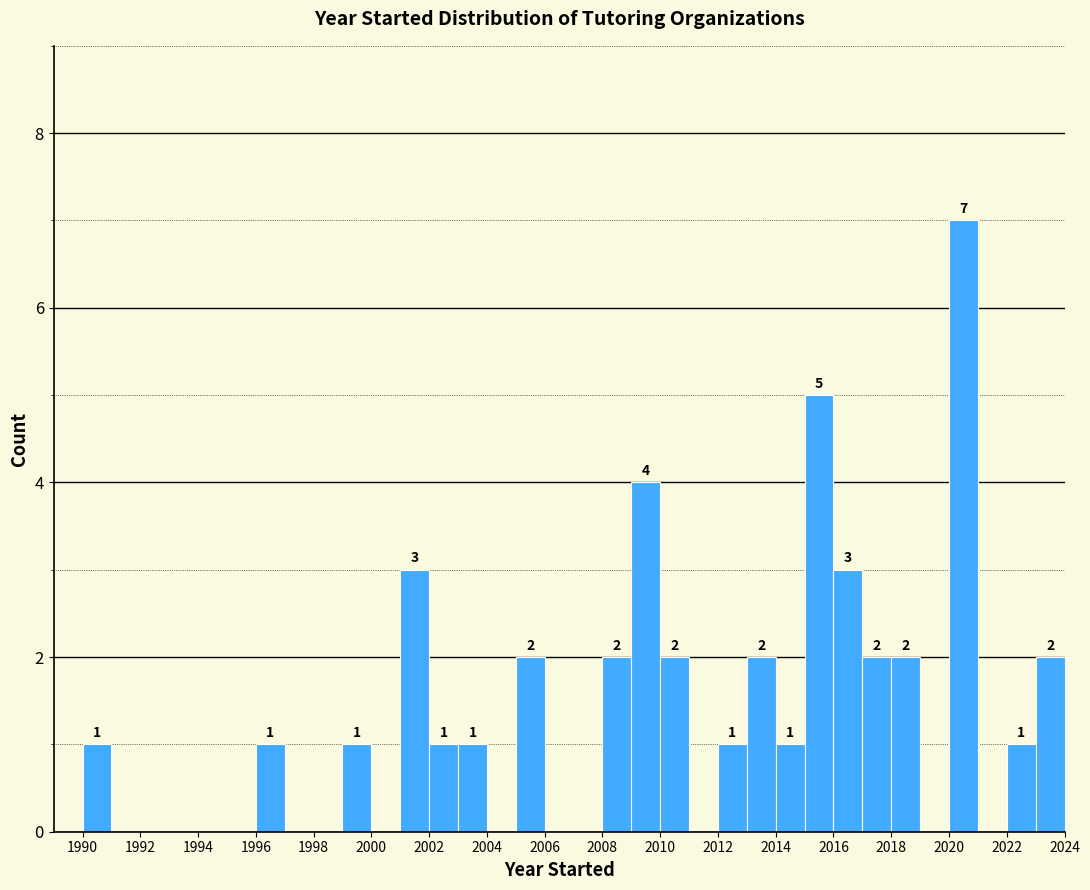

Over which range of the x-axis is the bar tallest?

2020 to 2021